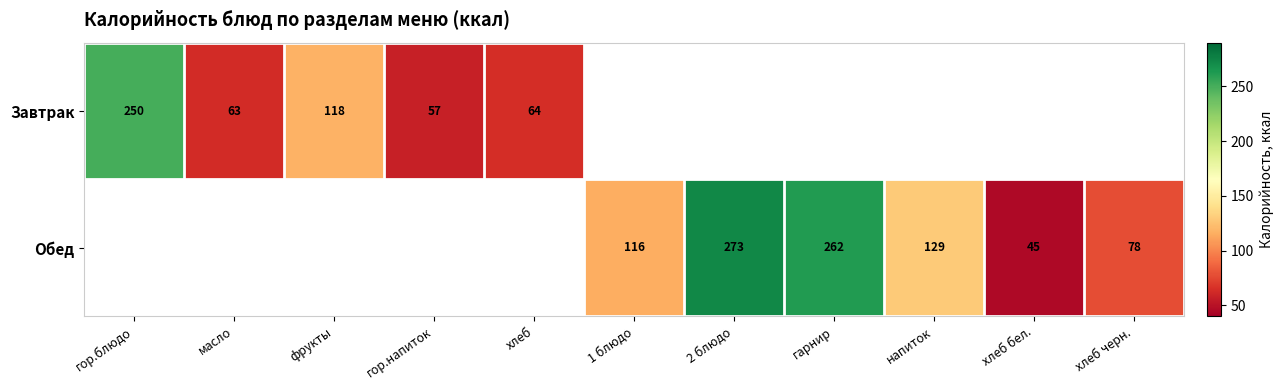

True or false: Обед has a value of 133 at гарнир.

False